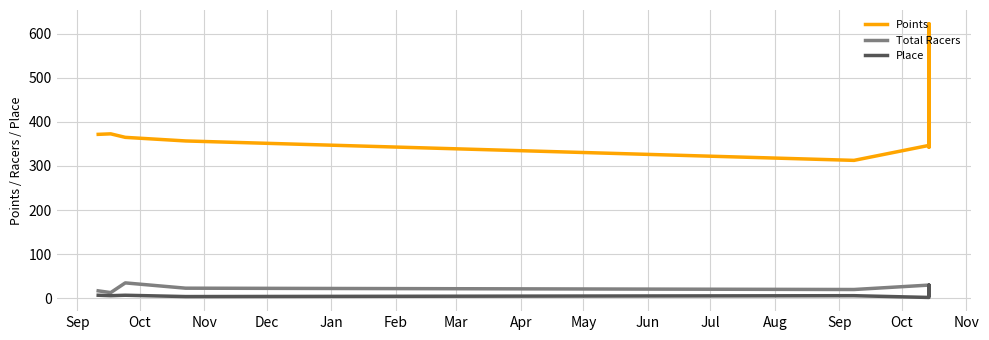

Which series has the largest range (max minus min)?

Points